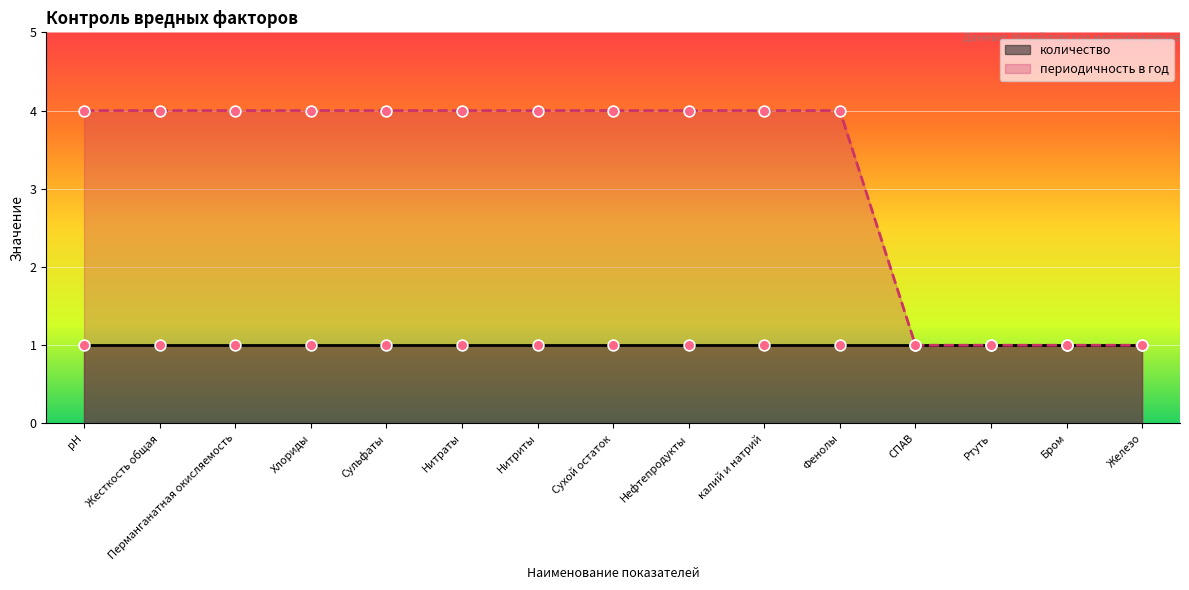

Approximately how many times larger is the value at Ртуть compared to СПАВ?

1.0